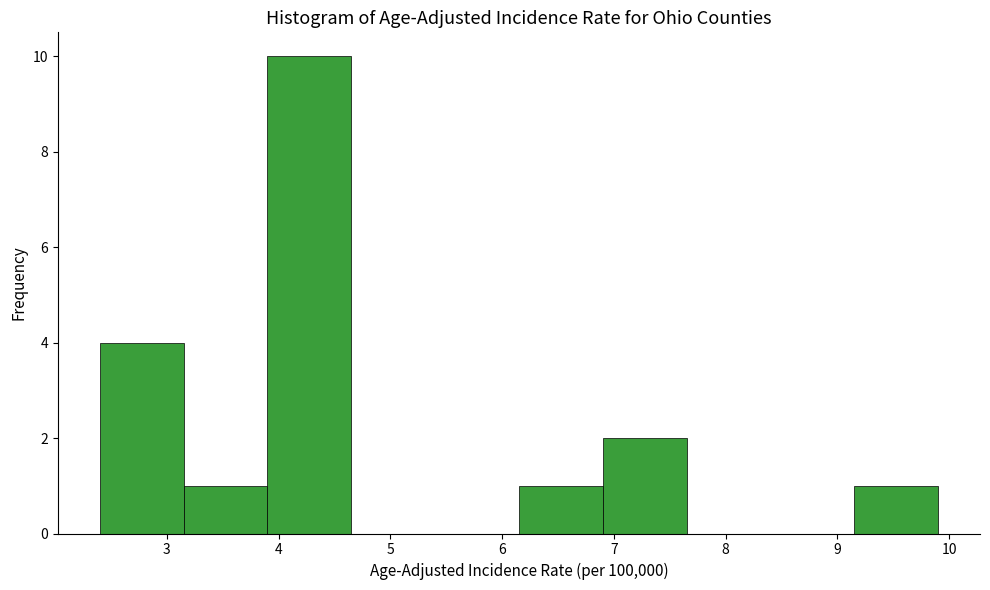

Over which range of the x-axis is the bar tallest?

3.90 to 4.65